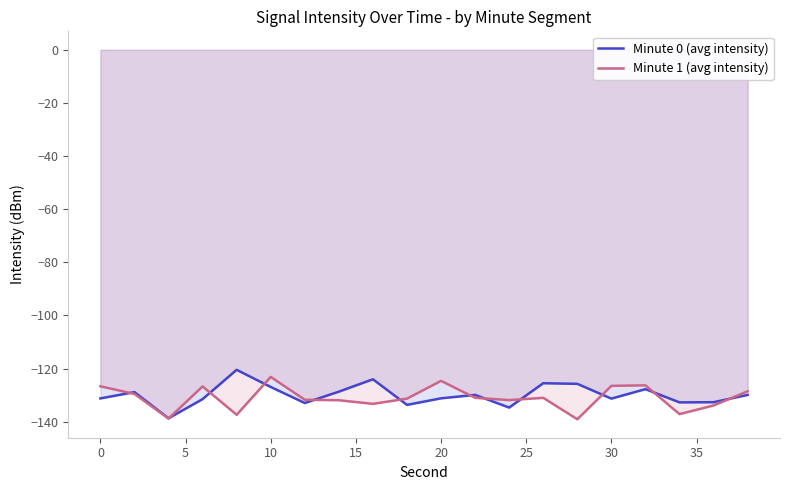

What is the difference between the second highest and second lowest values in the Minute 1 (avg intensity) series?

14.2